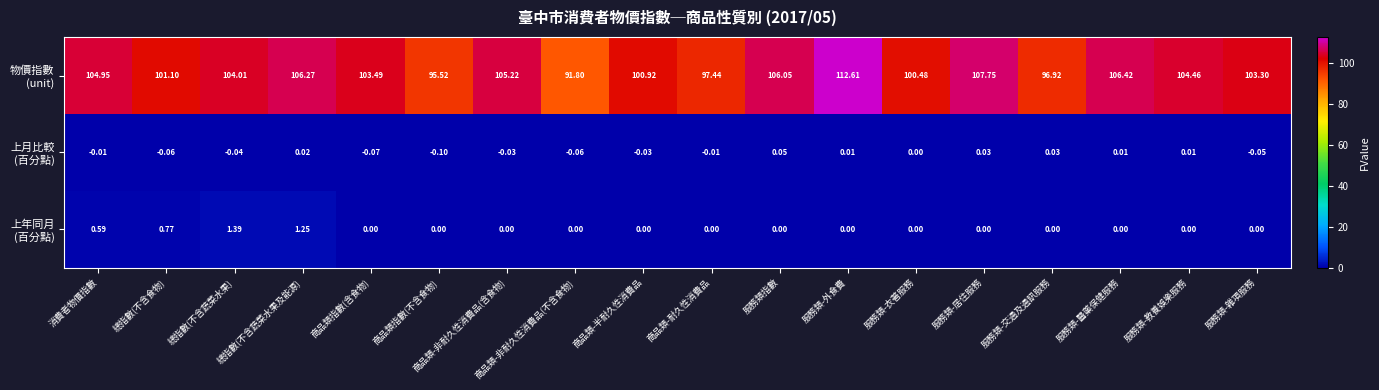

At which category is the sum across all series the highest?

服務類-外食費